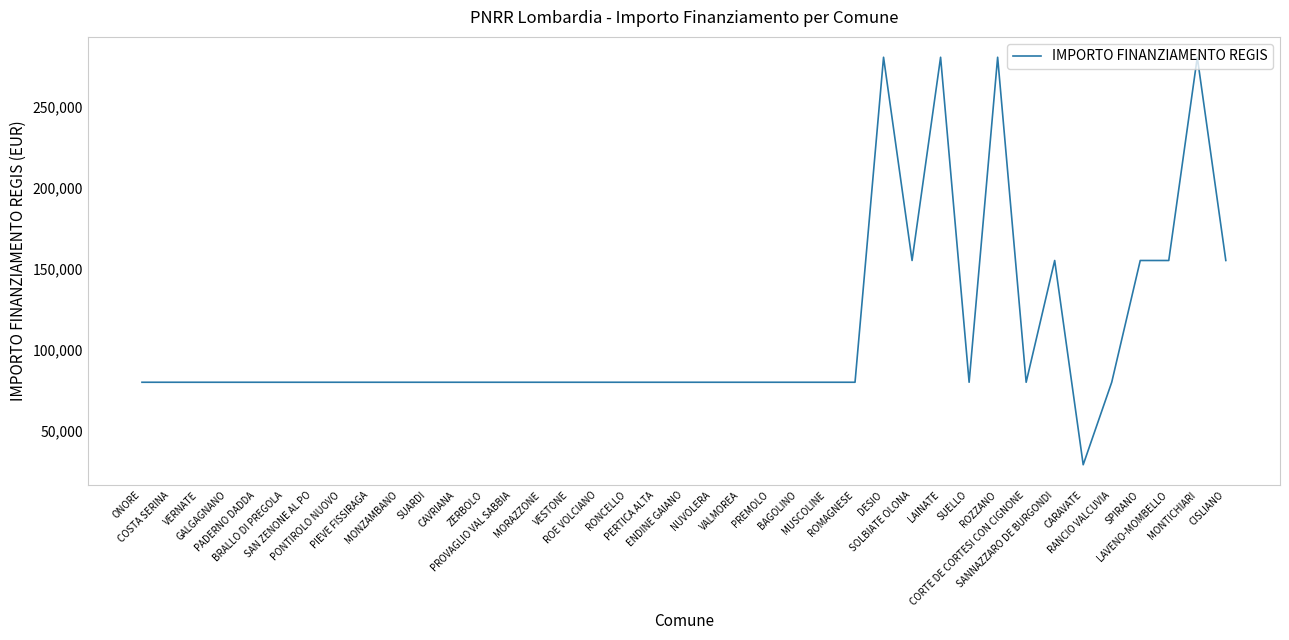

What is the smallest value displayed?

28902